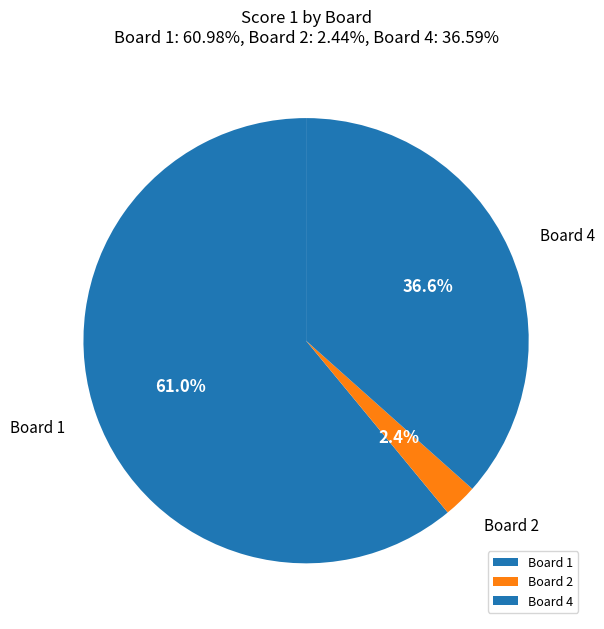

Does Board 1 account for over 50% of the chart?

Yes